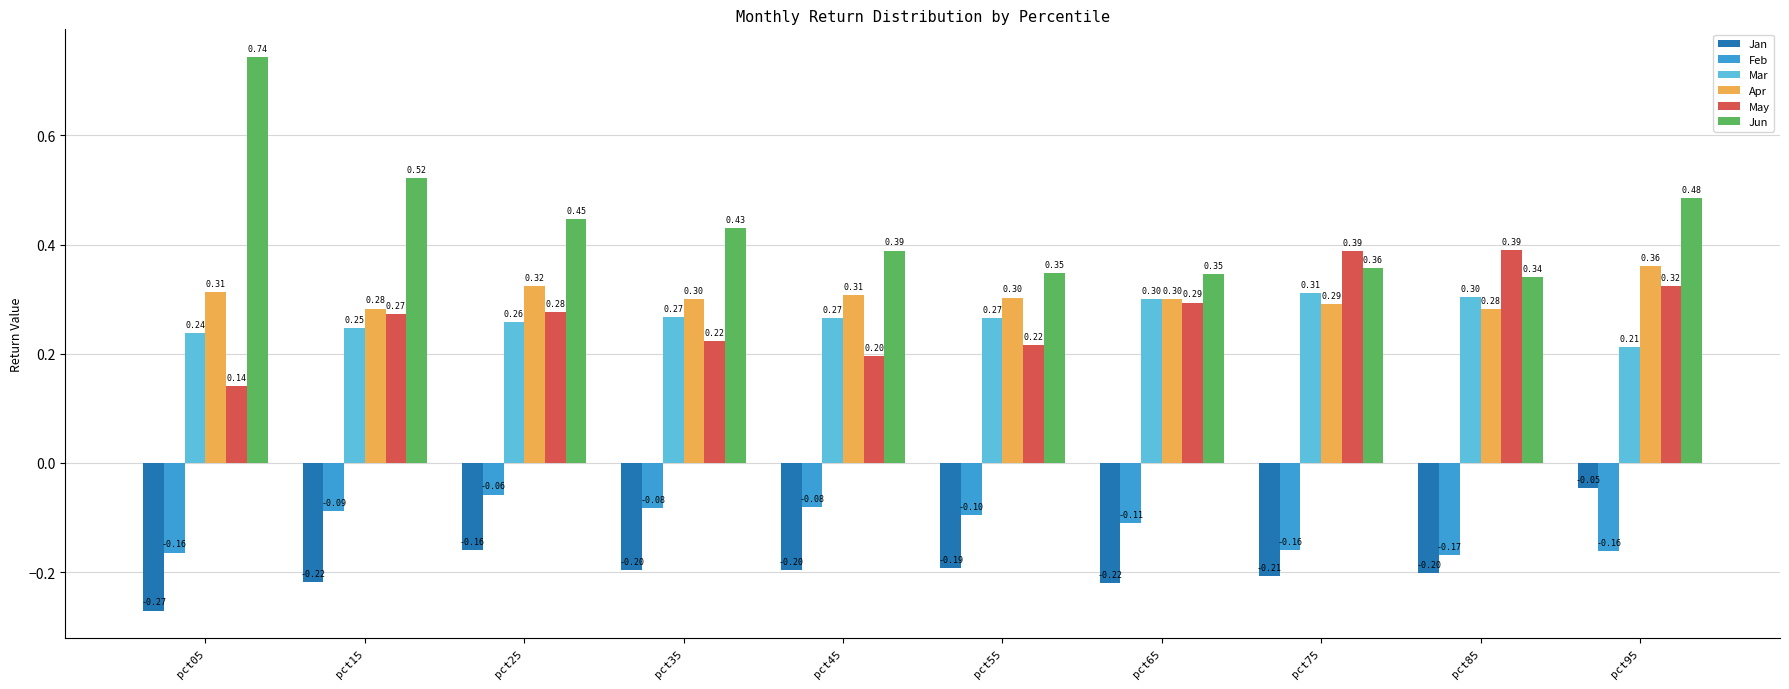

What value does the Apr series have at pct45?

0.3